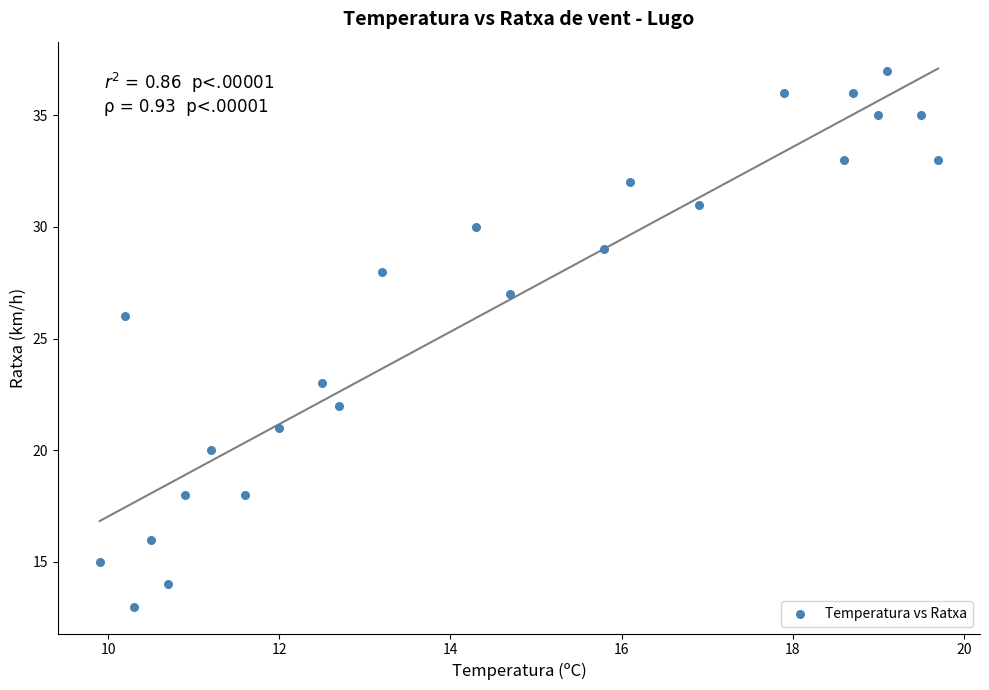

What Y value in the scatter plot is closest to 25?

26